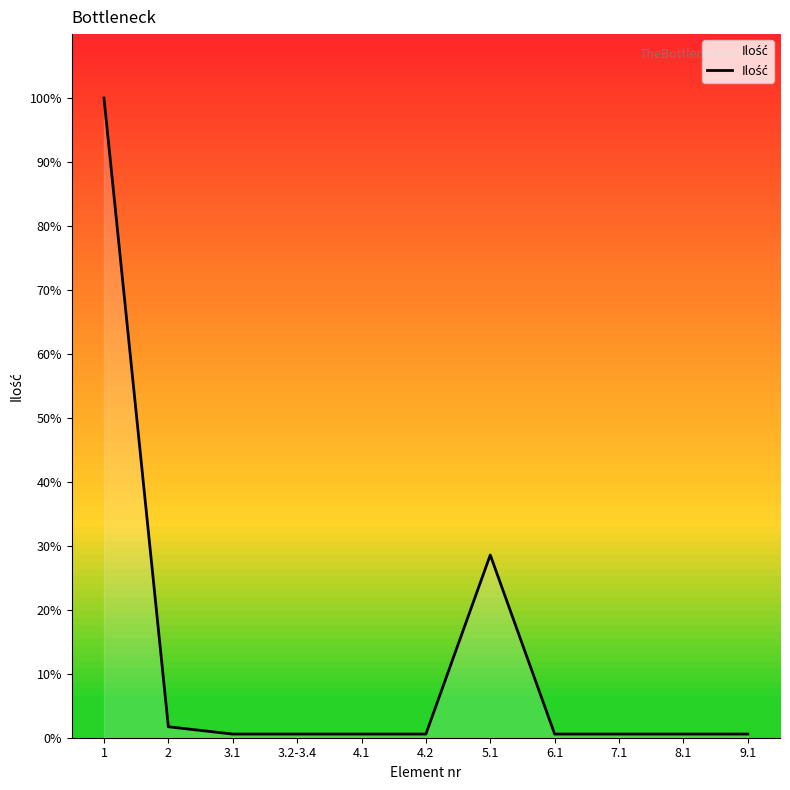

Reading left to right, list all the values displayed in this chart.

700	12	4	4	4	4	200	4	4	4	4